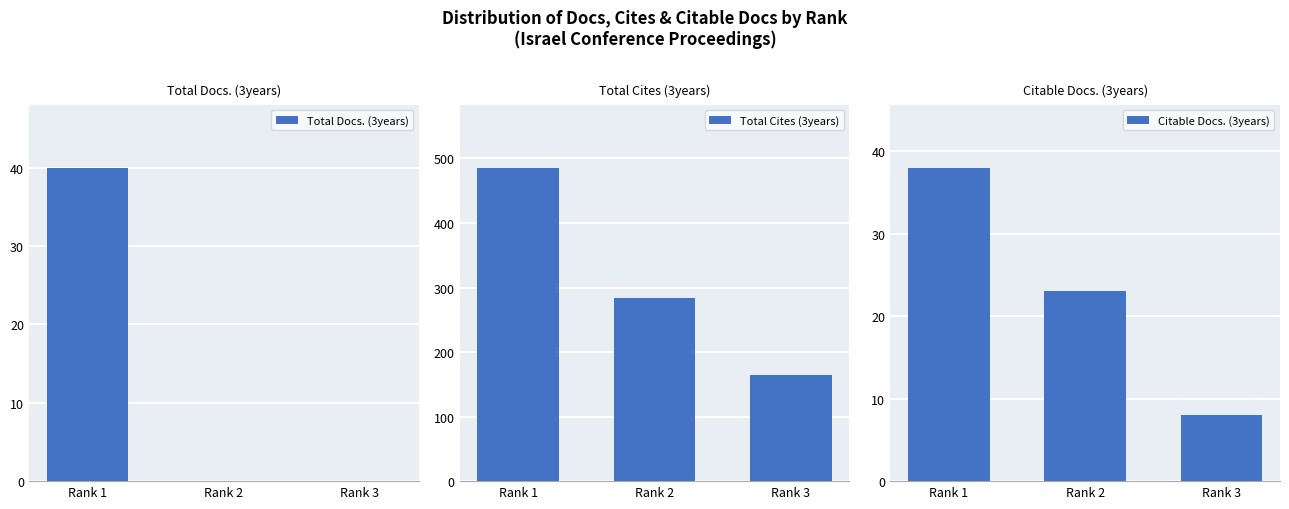

Which has a higher value, Rank 1 or Rank 2?

Rank 1